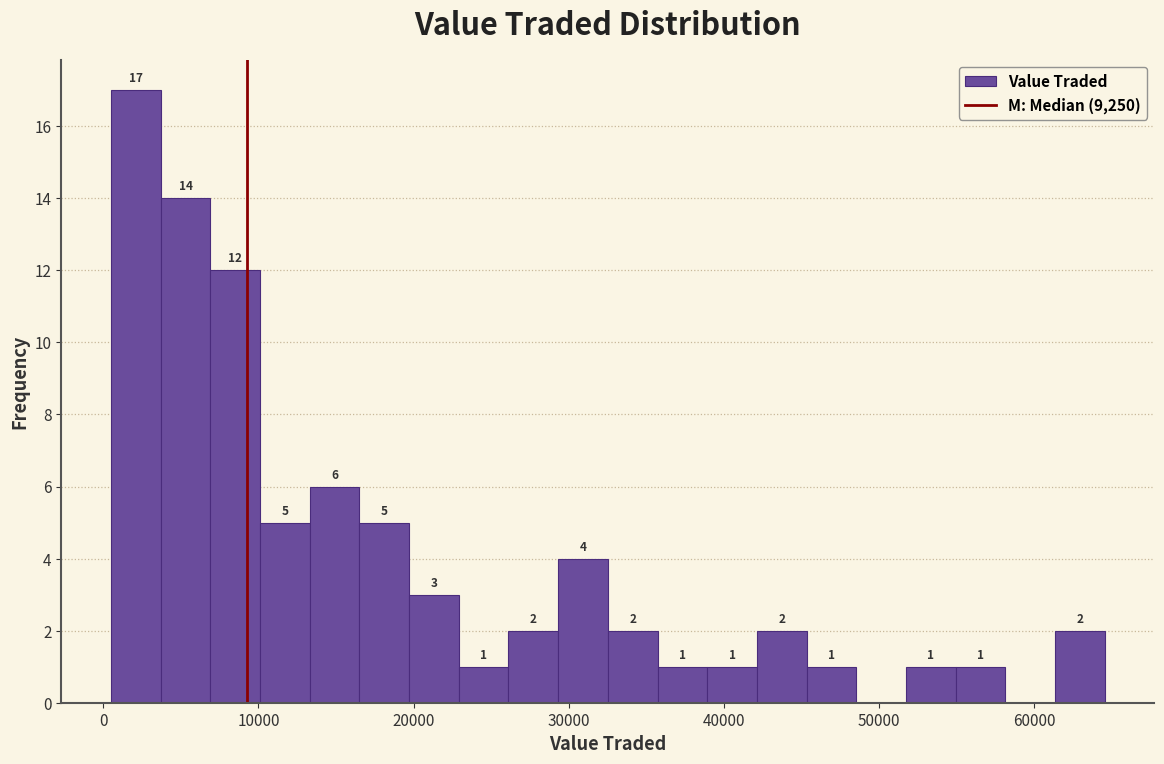

Read against the x-axis, roughly where is the centre of the tallest bar?

2000